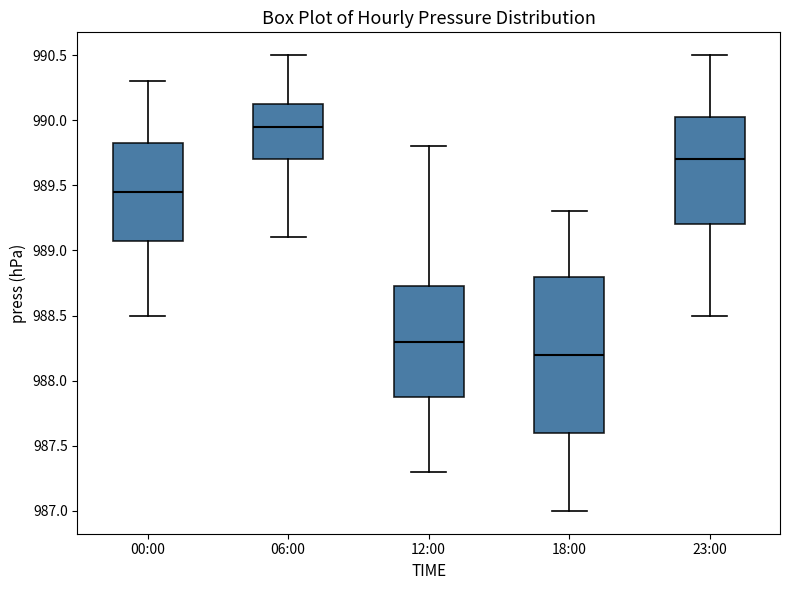

Which box is the tallest, from its lower edge to its upper edge?

18:00